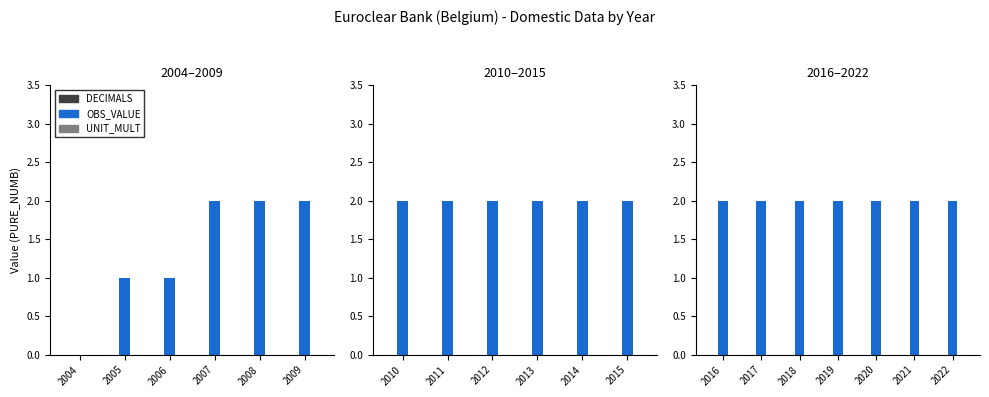

The OBS_VALUE series shows 2 at 2019. True or false?

True